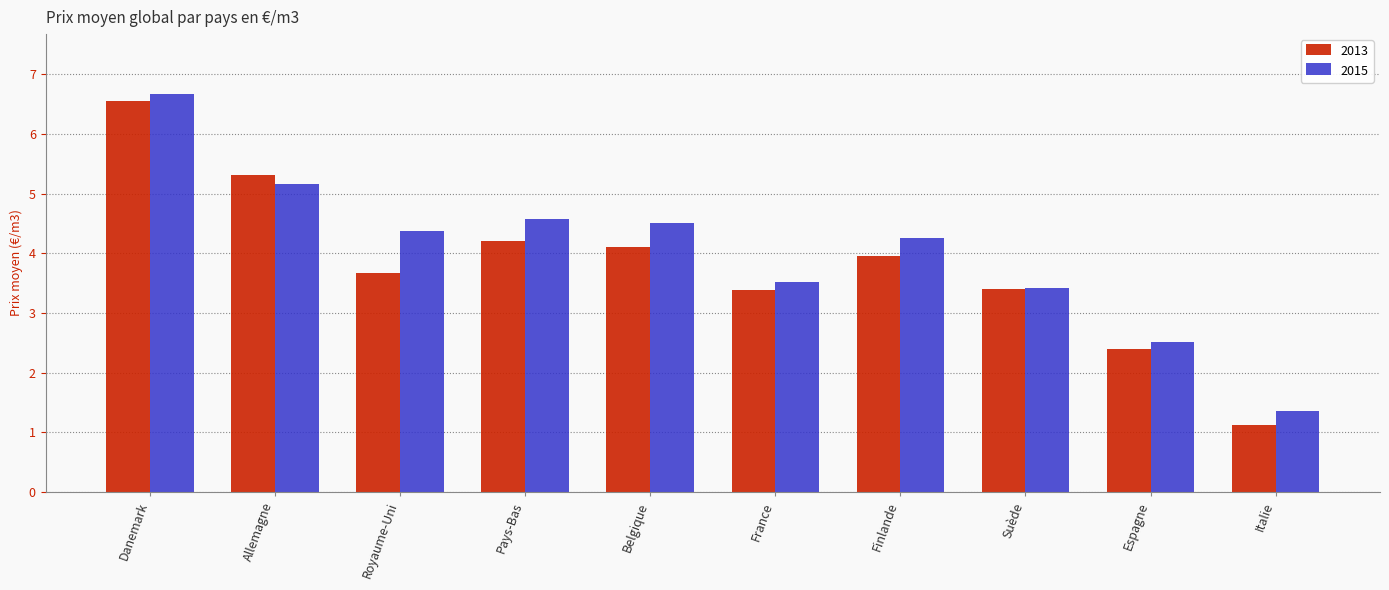

What are all the series names shown in the legend?

2013, 2015